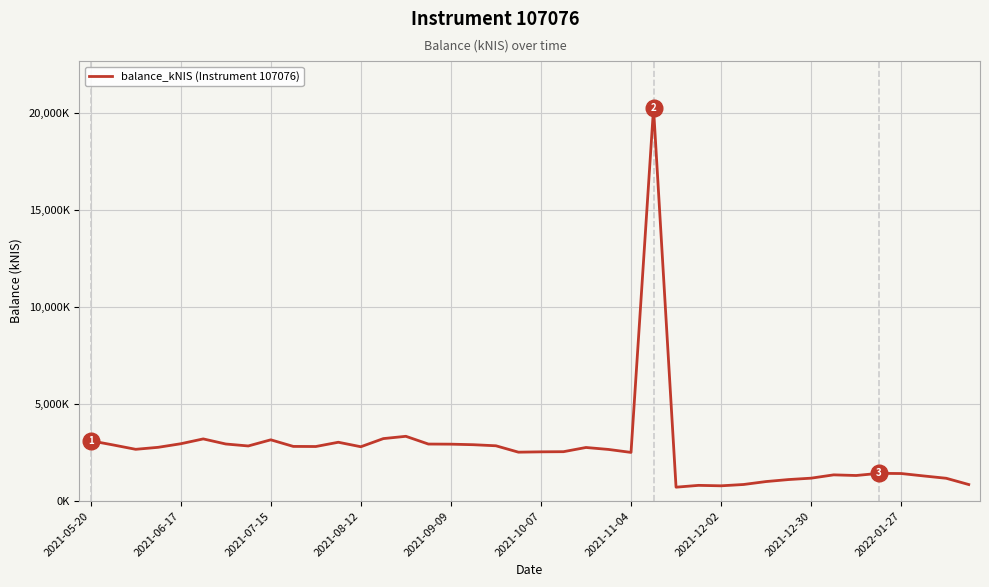

Does the chart display data point markers on the line(s)?

No